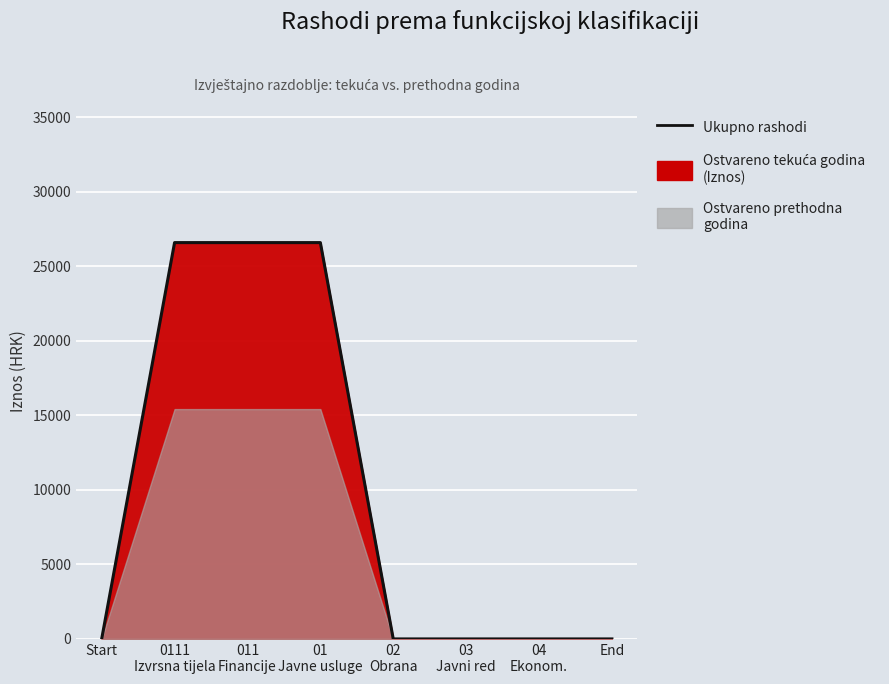

List the labels in order of value, largest first.

0111
Izvrsna tijela, 011
Financije, 01
Javne usluge, Start, 02
Obrana, 03
Javni red, 04
Ekonom., End